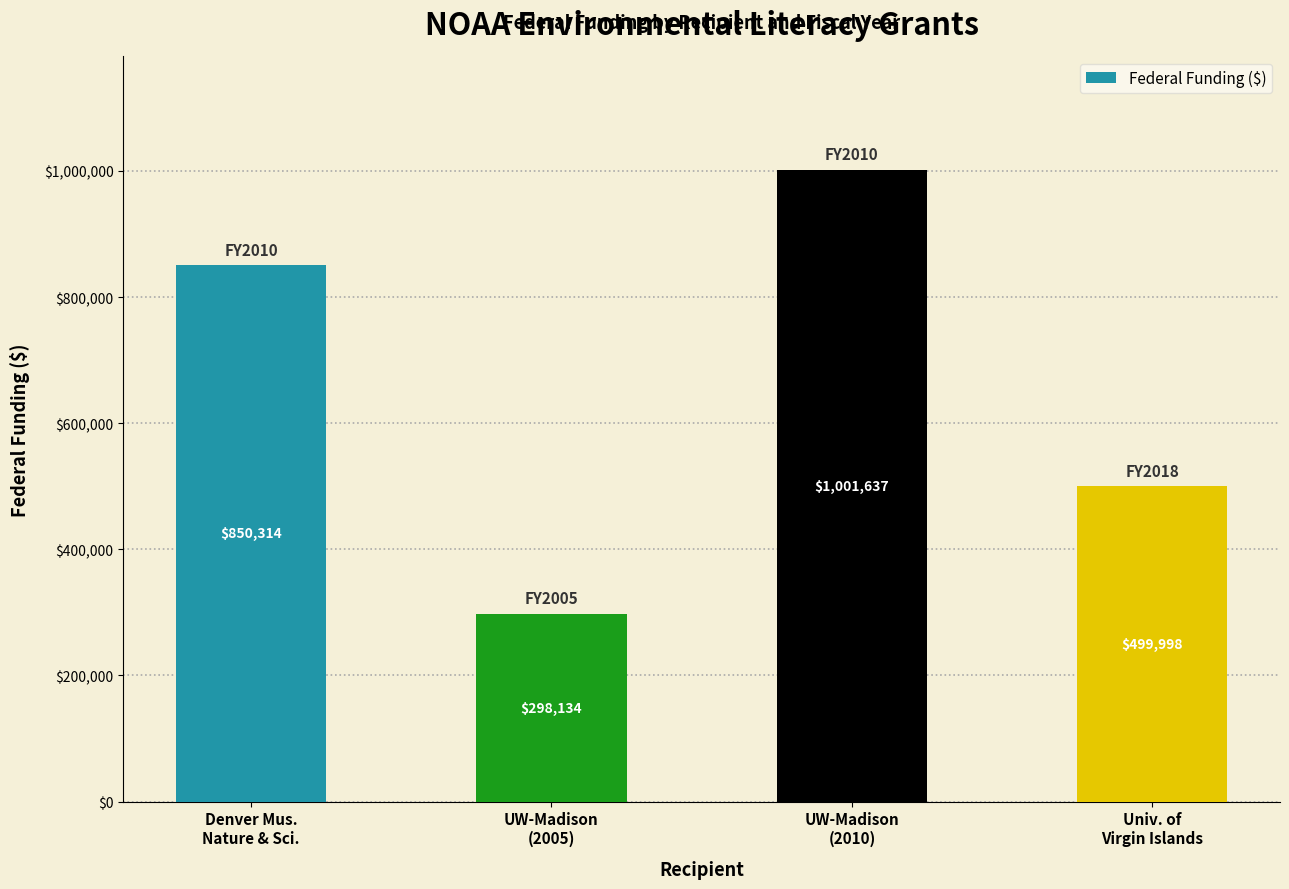

How many values are between 499998 and 1001637?

3